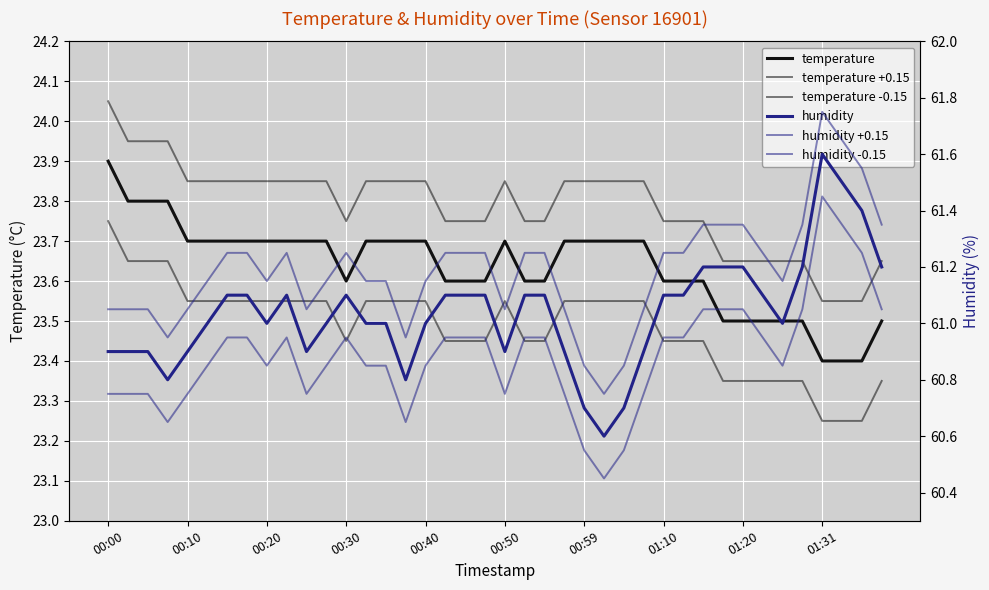

What is the value of the humidity point at the 18th from the left?

61.1